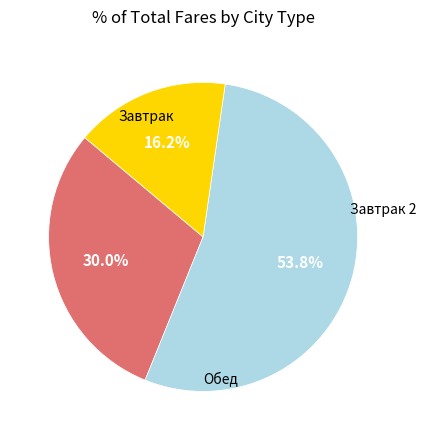

How many slices are in this pie chart?

3